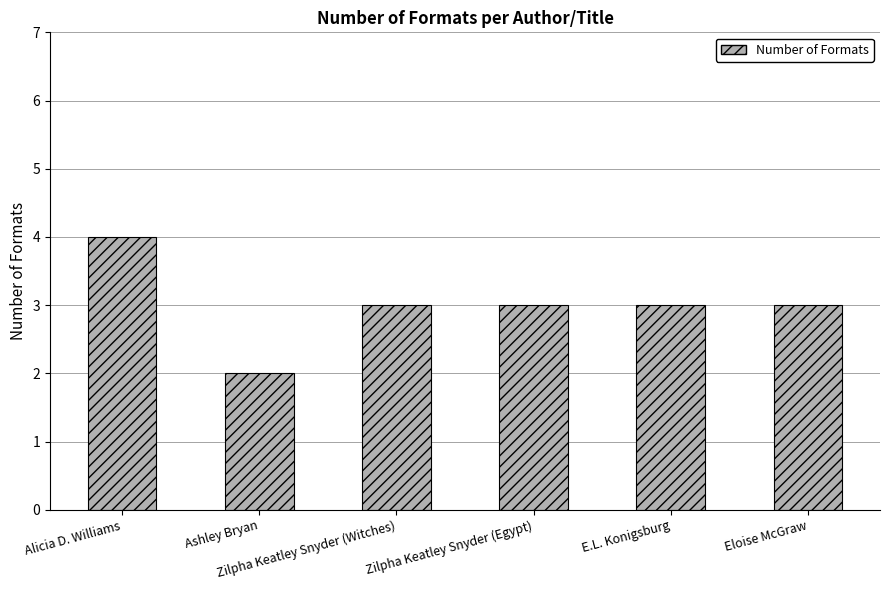

What is the label of the 2nd bar from the right?

E.L. Konigsburg